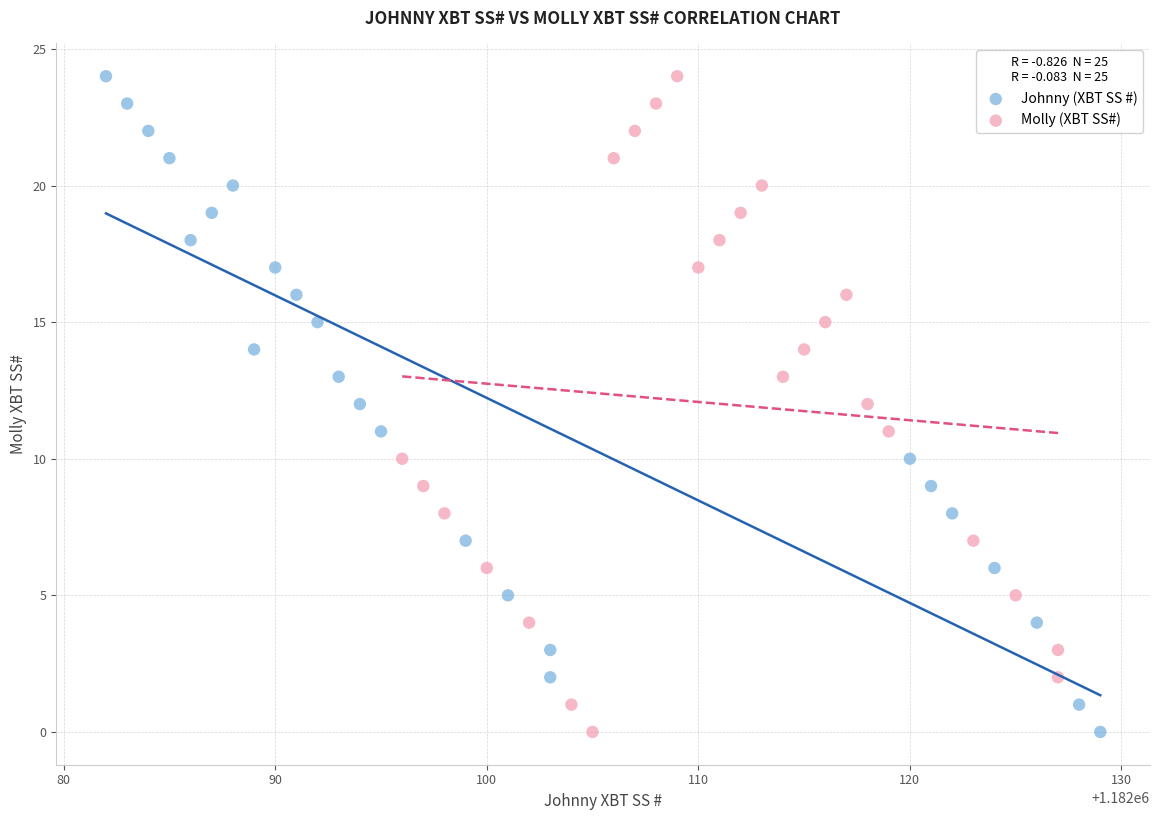

What are all the series names shown in the legend?

Johnny (XBT SS #), Molly (XBT SS#)